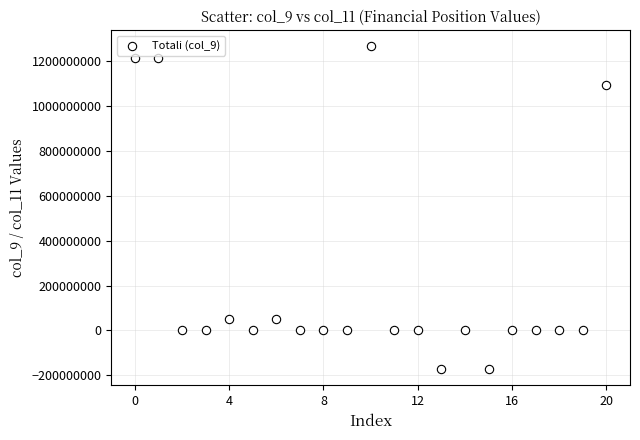

What is the range of Y values (max minus min)?

1437750184